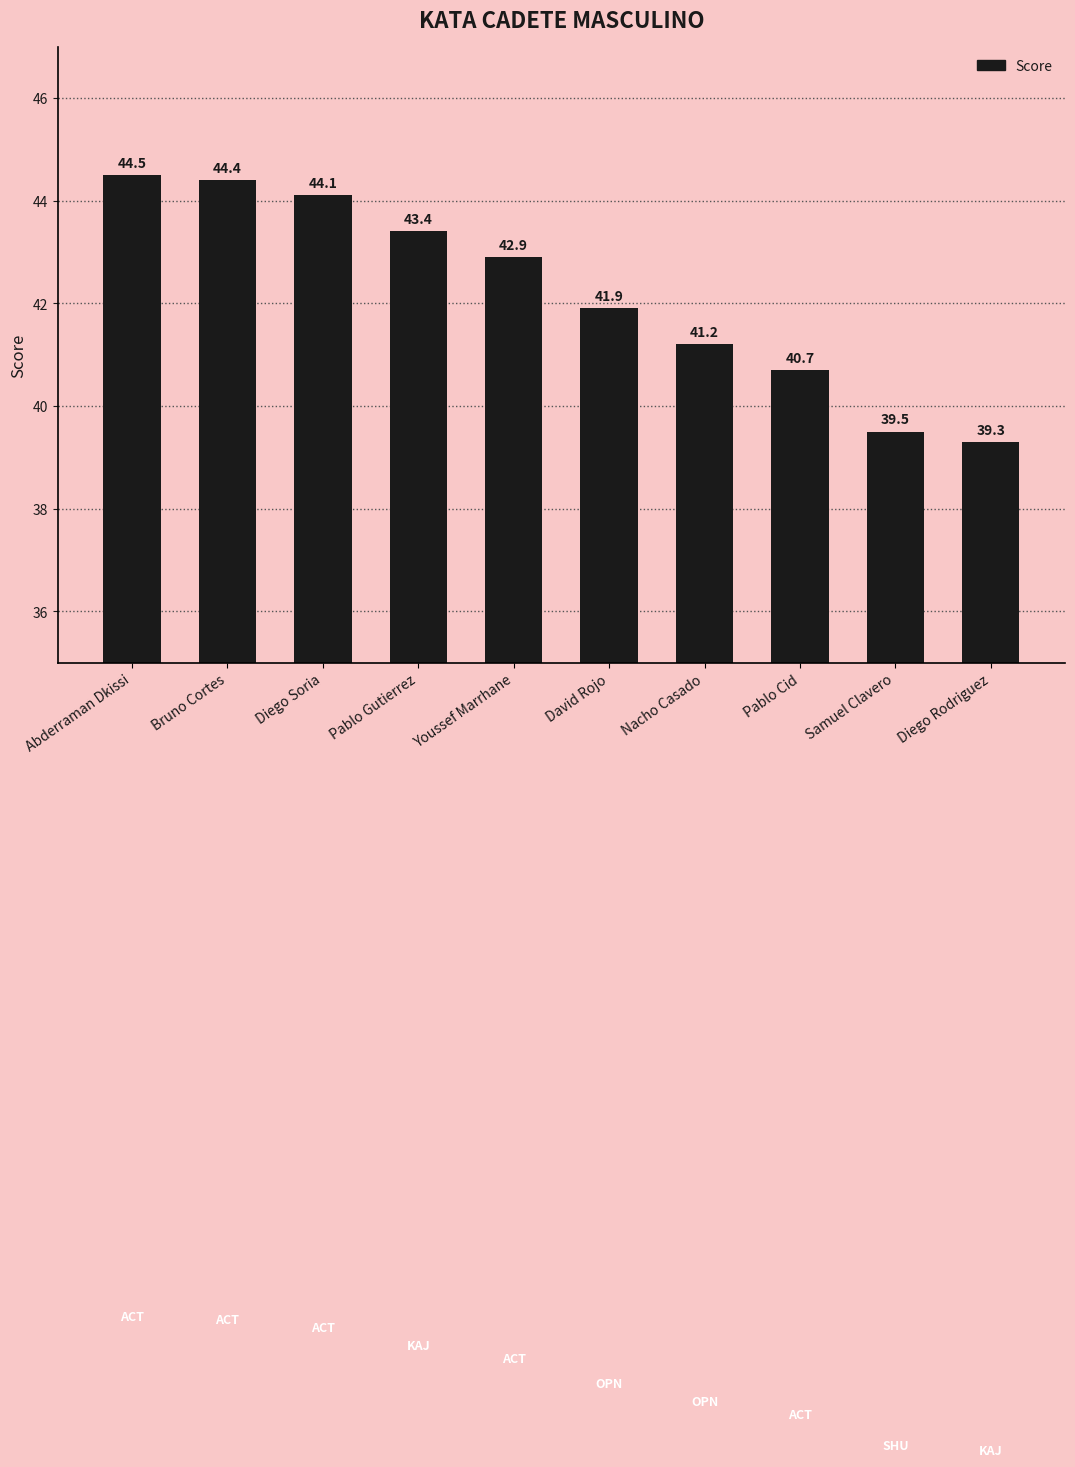

What is the average value?

42.2